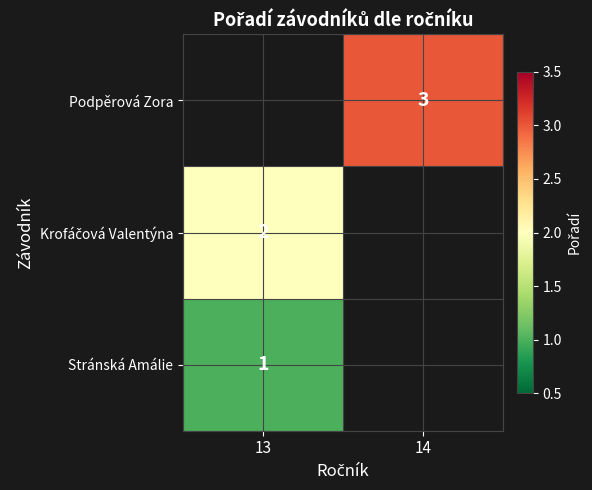

Is it true that Stránská Amálie equals 1 at 13?

True